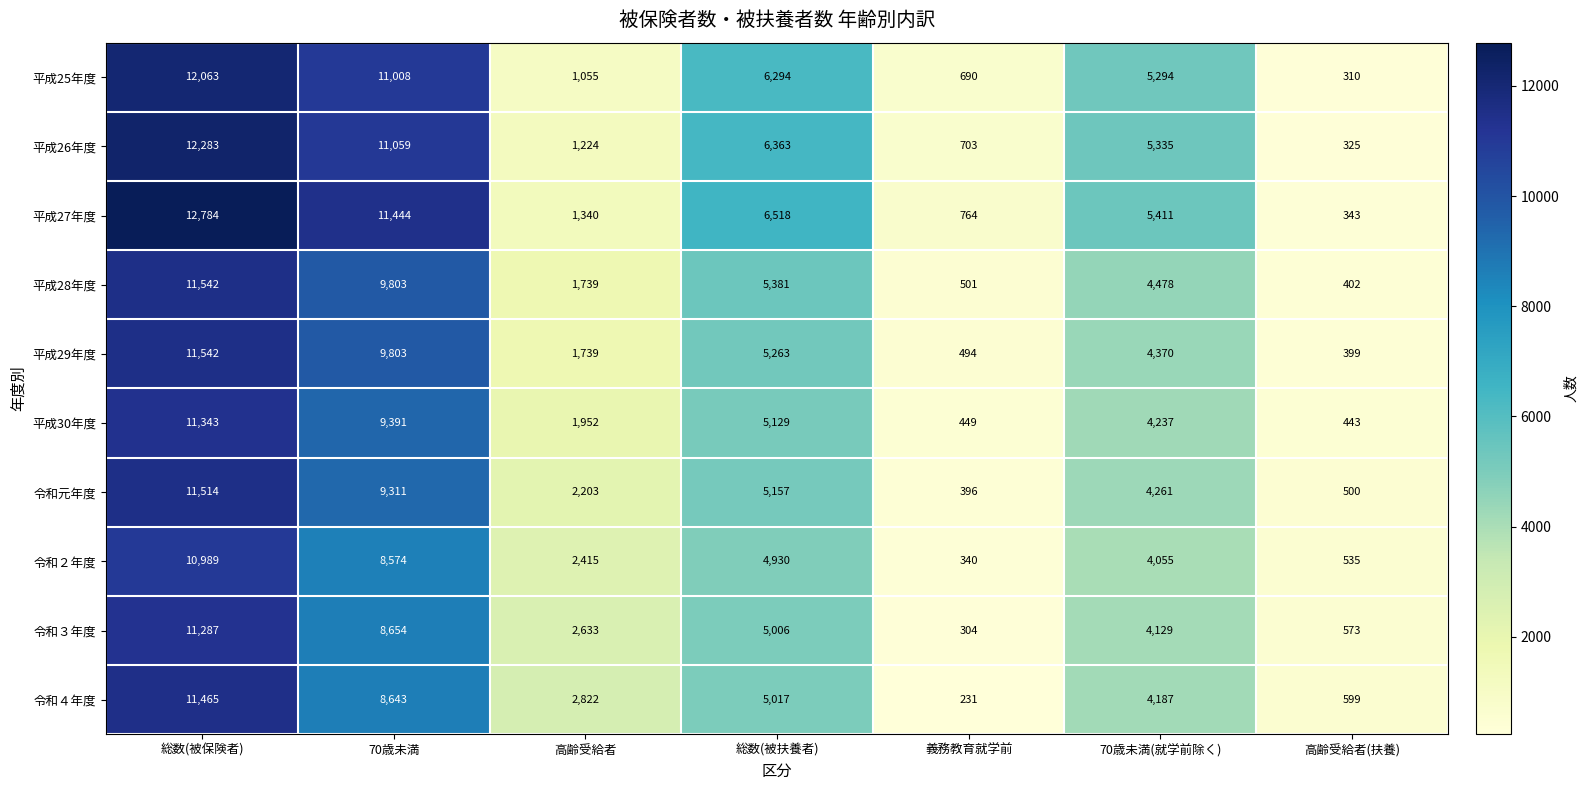

Which series has the largest total across all categories?

平成27年度